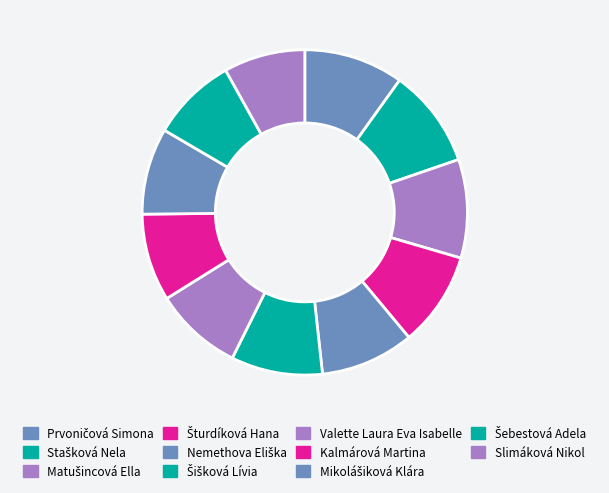

How many slices are in this pie chart?

11